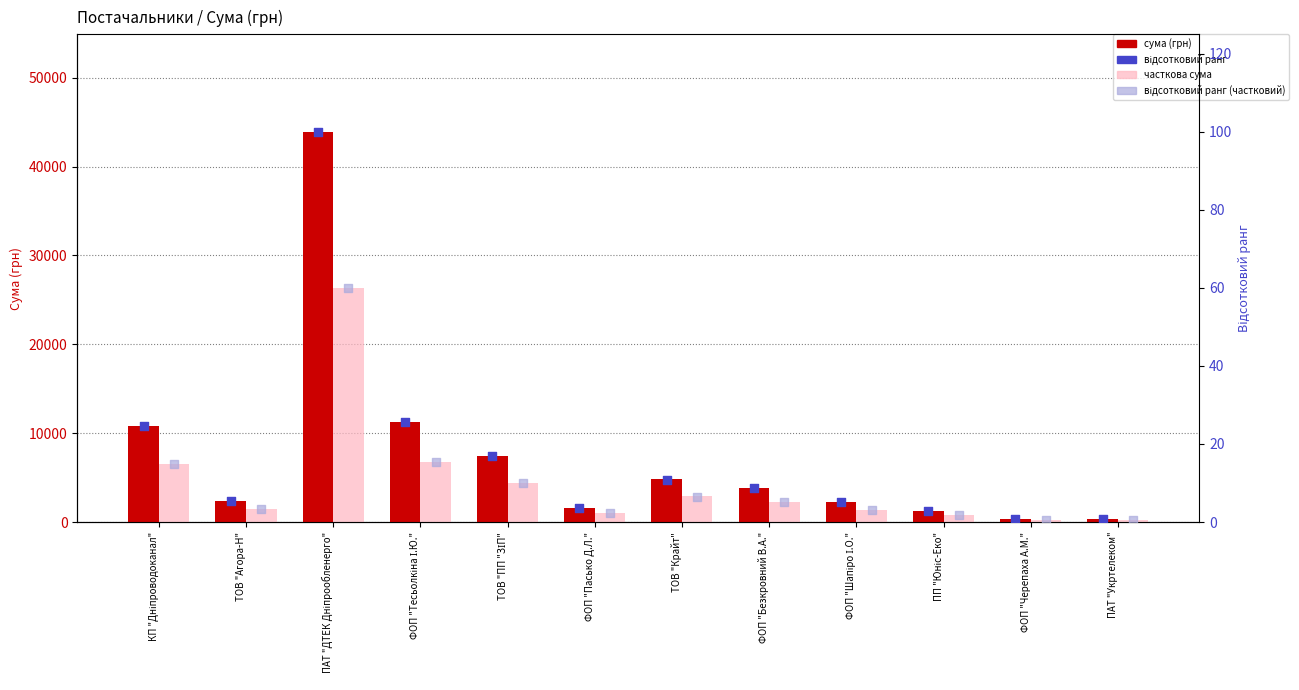

At how many categories does at least one series exceed 40387?

1